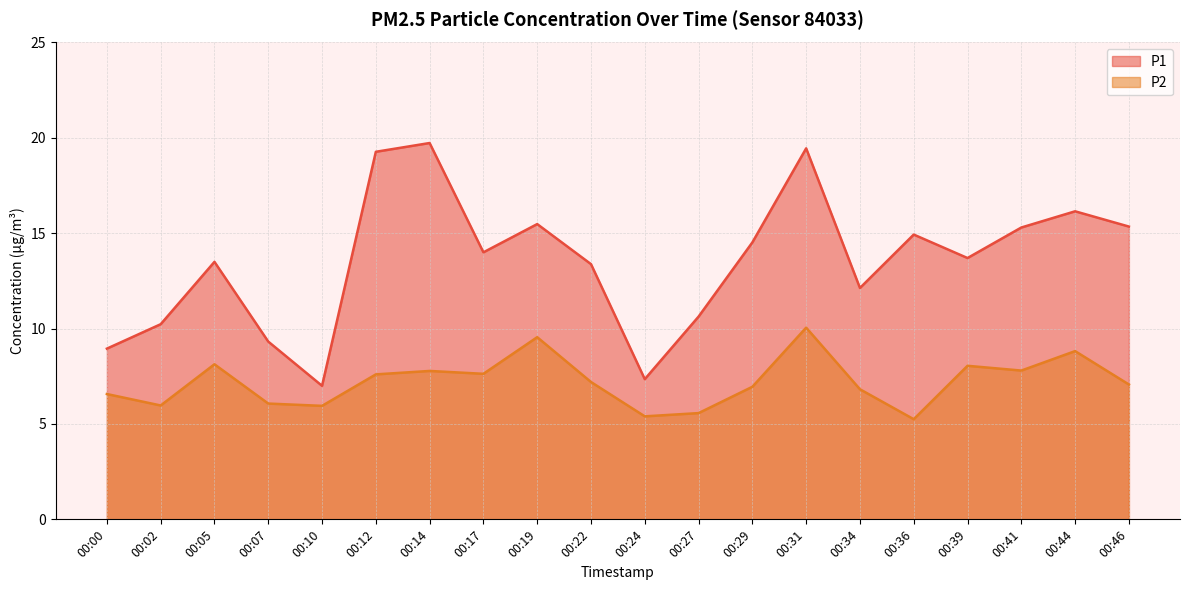

Reading left to right, transcribe all the data shown in this chart.

P1: 00:00=8.9	00:02=10.2	00:05=13.5	00:07=9.3	00:10=7.0	00:12=19.3	00:14=19.7	00:17=14.0	00:19=15.5	00:22=13.4	00:24=7.3	00:27=10.6	00:29=14.5	00:31=19.4	00:34=12.1	00:36=14.9	00:39=13.7	00:41=15.3	00:44=16.1	00:46=15.3
P2: 00:00=6.6	00:02=6.0	00:05=8.1	00:07=6.1	00:10=6.0	00:12=7.6	00:14=7.8	00:17=7.6	00:19=9.6	00:22=7.2	00:24=5.4	00:27=5.6	00:29=7.0	00:31=10.1	00:34=6.8	00:36=5.2	00:39=8.1	00:41=7.8	00:44=8.8	00:46=7.1